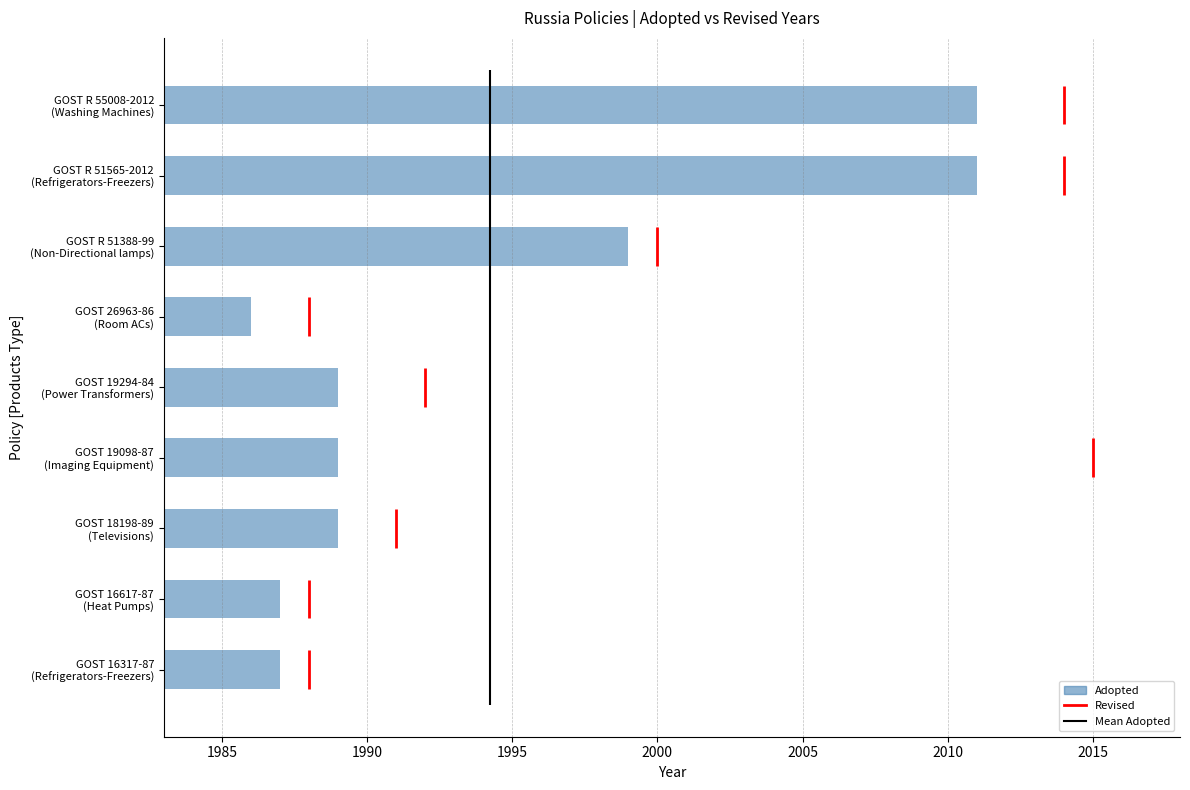

Reading left to right, what are all the values shown in this chart?

1987	1987	1989	1989	1989	1986	1999	2011	2011